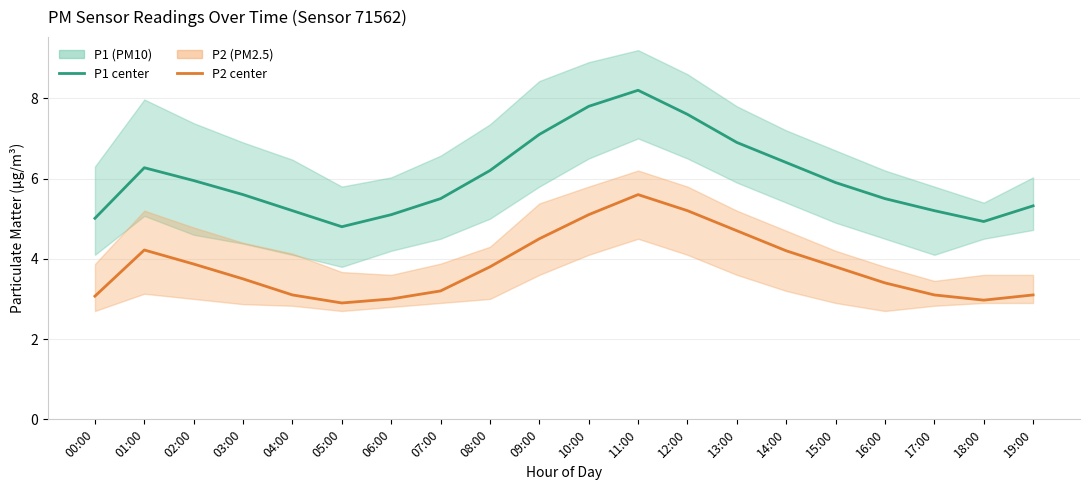

Which series changed the most between 05:00 and 16:00?

P1 (PM10)